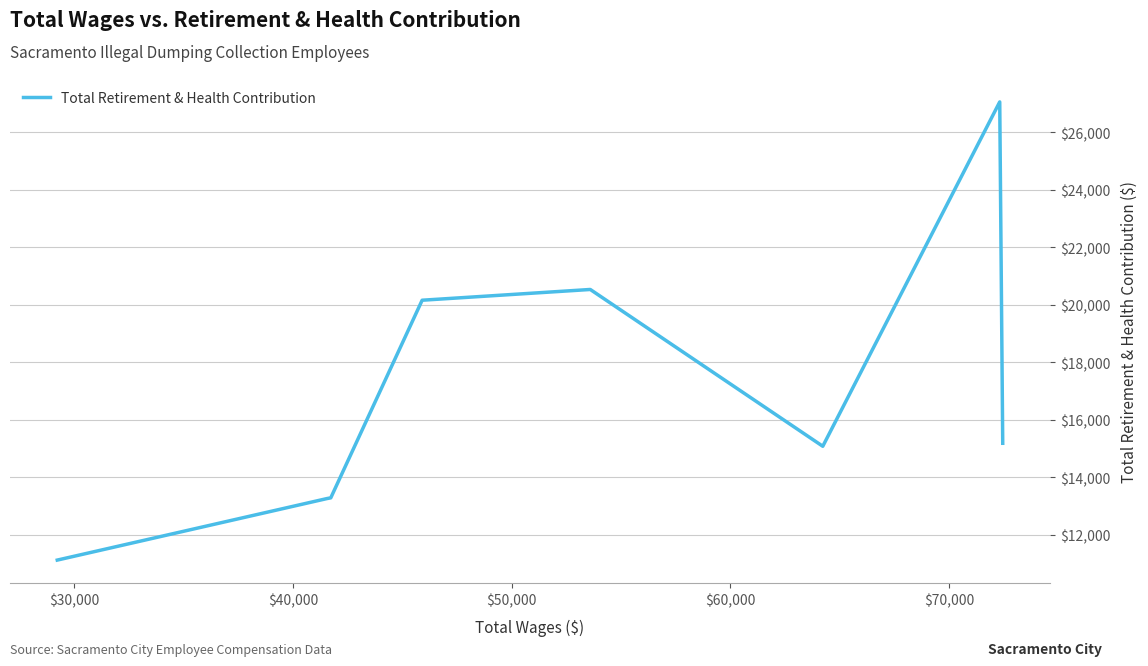

What is the greatest value displayed?

27050